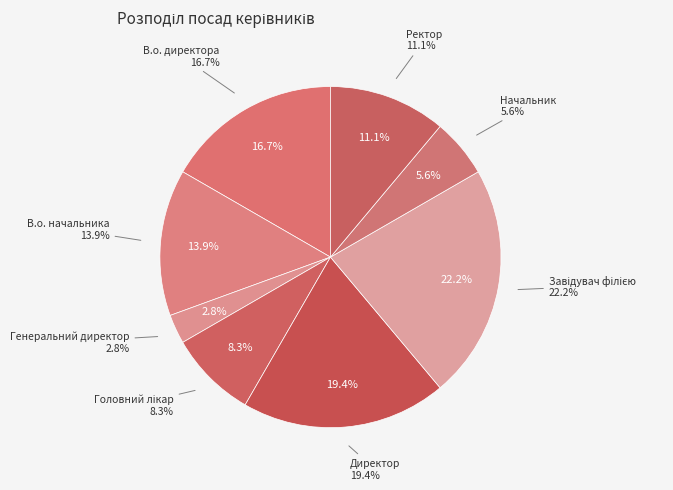

Which has a higher value, В.о. начальника or Ректор?

В.о. начальника